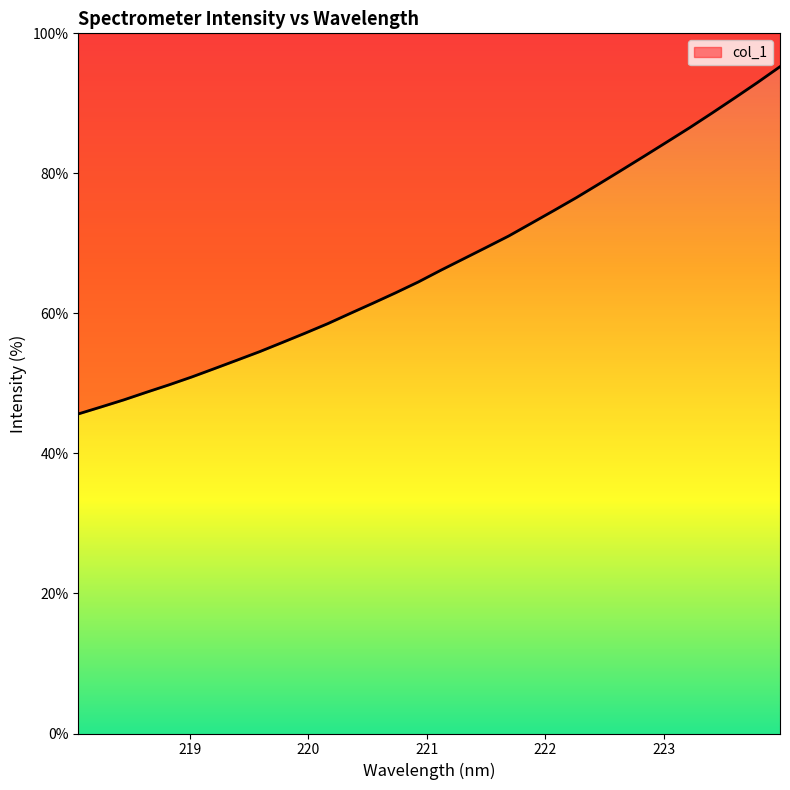

Reading left to right, extract all data points from this chart.

218.0596=45.7	218.2508=46.6	218.442=47.7	218.6332=48.7	218.8244=49.8	219.0156=50.9	219.2067=52.1	219.3979=53.3	219.589=54.5	219.7801=55.8	219.9712=57.2	220.1623=58.5	220.3533=60.0	220.5444=61.5	220.7354=62.9	220.9264=64.5	221.1174=66.2	221.3083=67.8	221.4993=69.4	221.6902=71.1	221.8812=72.9	222.0721=74.7	222.263=76.5	222.4538=78.5	222.6447=80.5	222.8355=82.5	223.0264=84.5	223.2172=86.5	223.408=88.6	223.5987=90.8	223.7895=93.0	223.9802=95.2